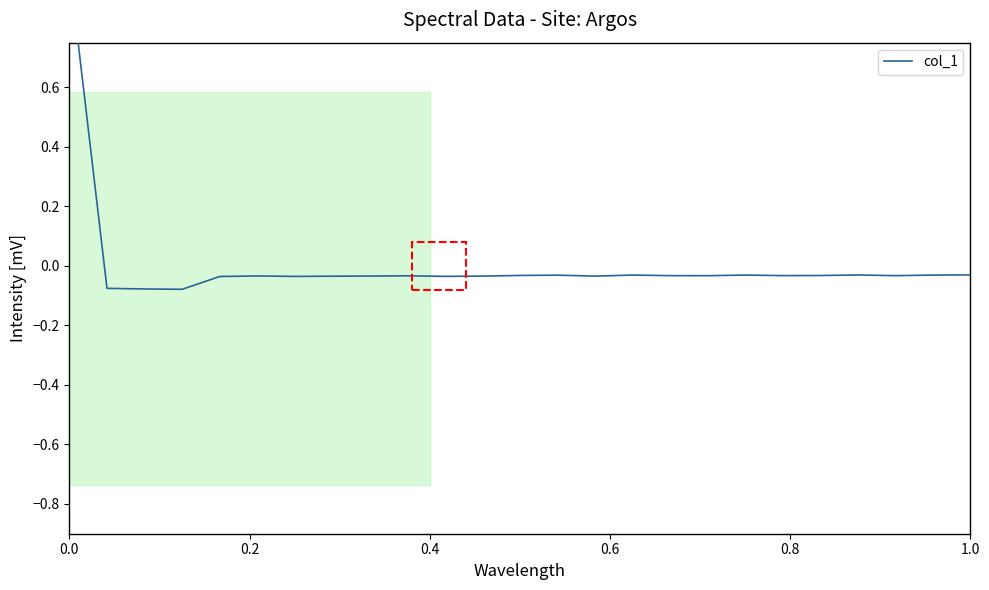

What is the greatest value displayed?

1.0